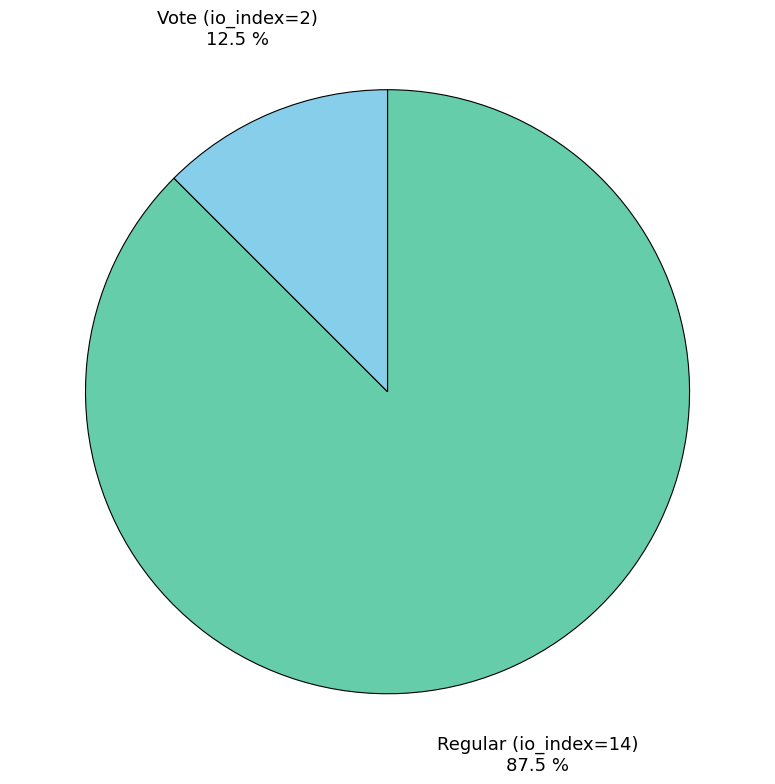

How much of the chart is everything except Regular (io_index=14)?

12.5%